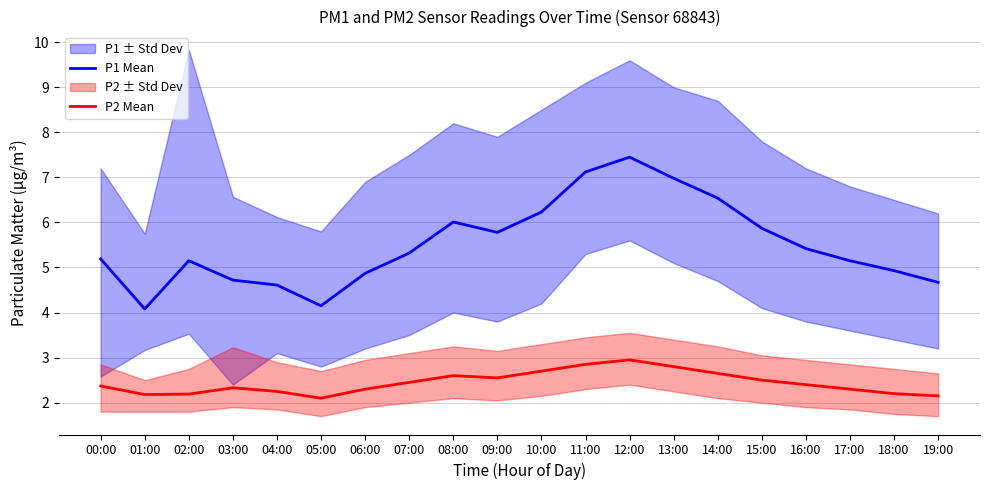

What is the difference between the P1 Mean values at 09:00 and 11:00?

1.3